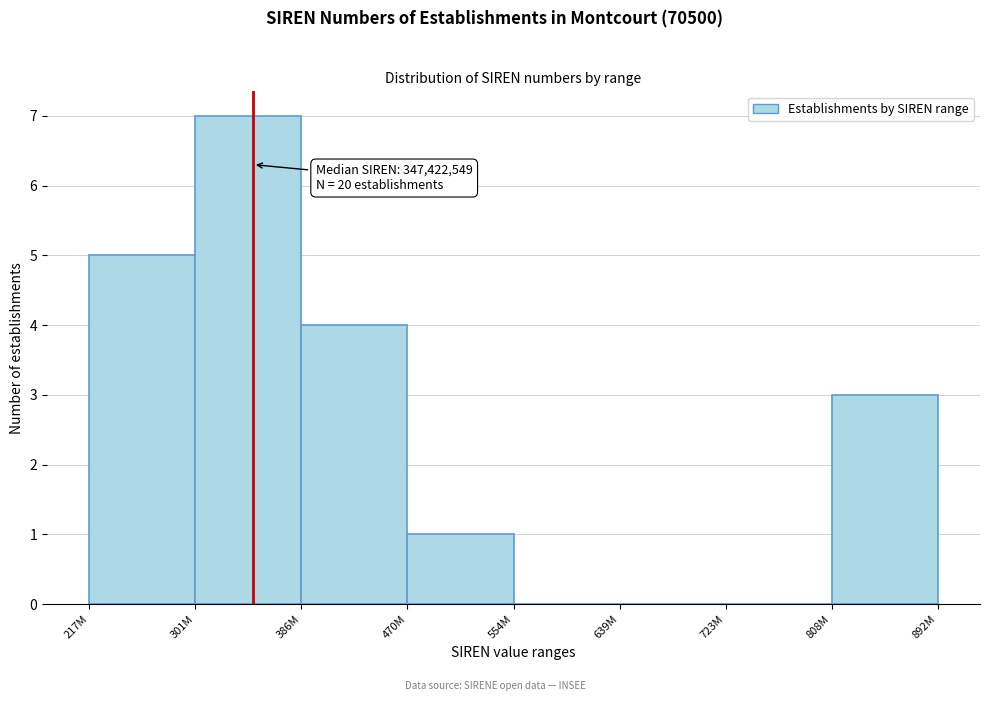

Reading left to right, what are all the values shown in this chart?

217M=5	301M=7	386M=4	470M=1	554M=0	639M=0	723M=0	808M=3